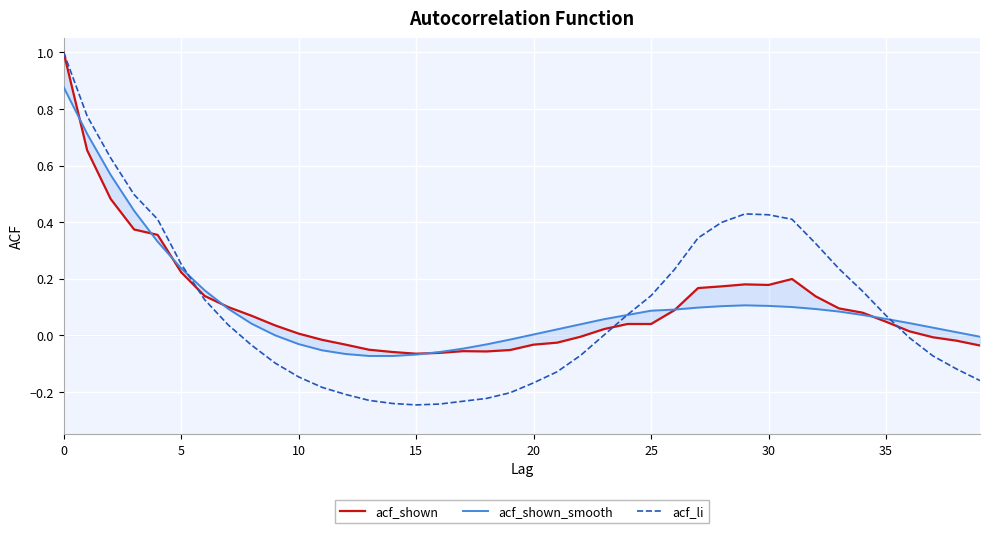

How many categories are shown in the chart?

40